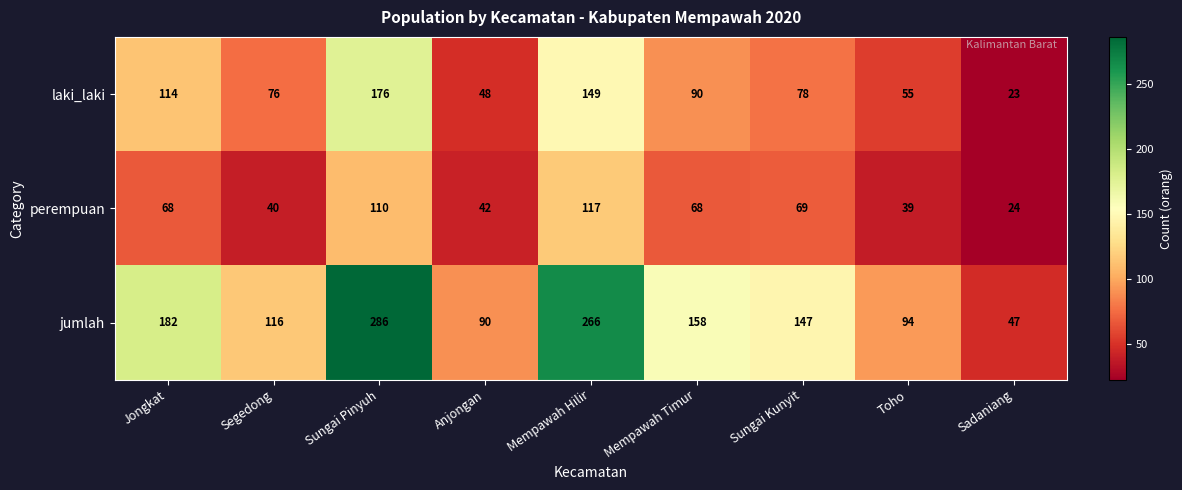

What is the total value across all series at Mempawah Hilir?

532